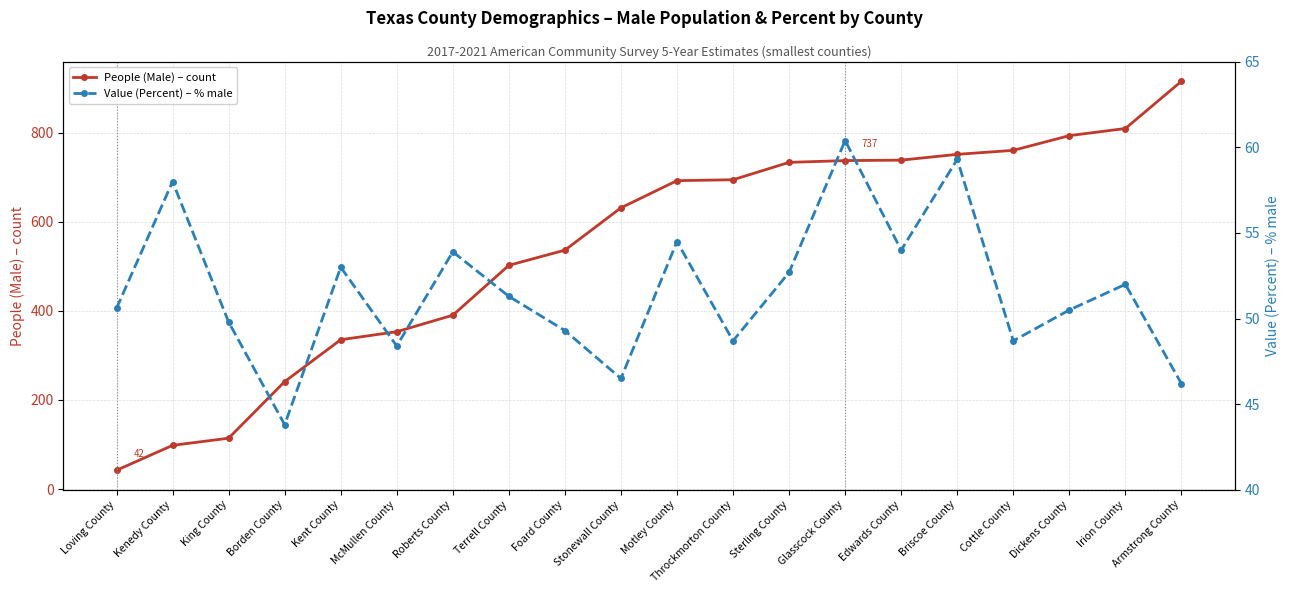

What is the maximum value shown in the chart?

915.0